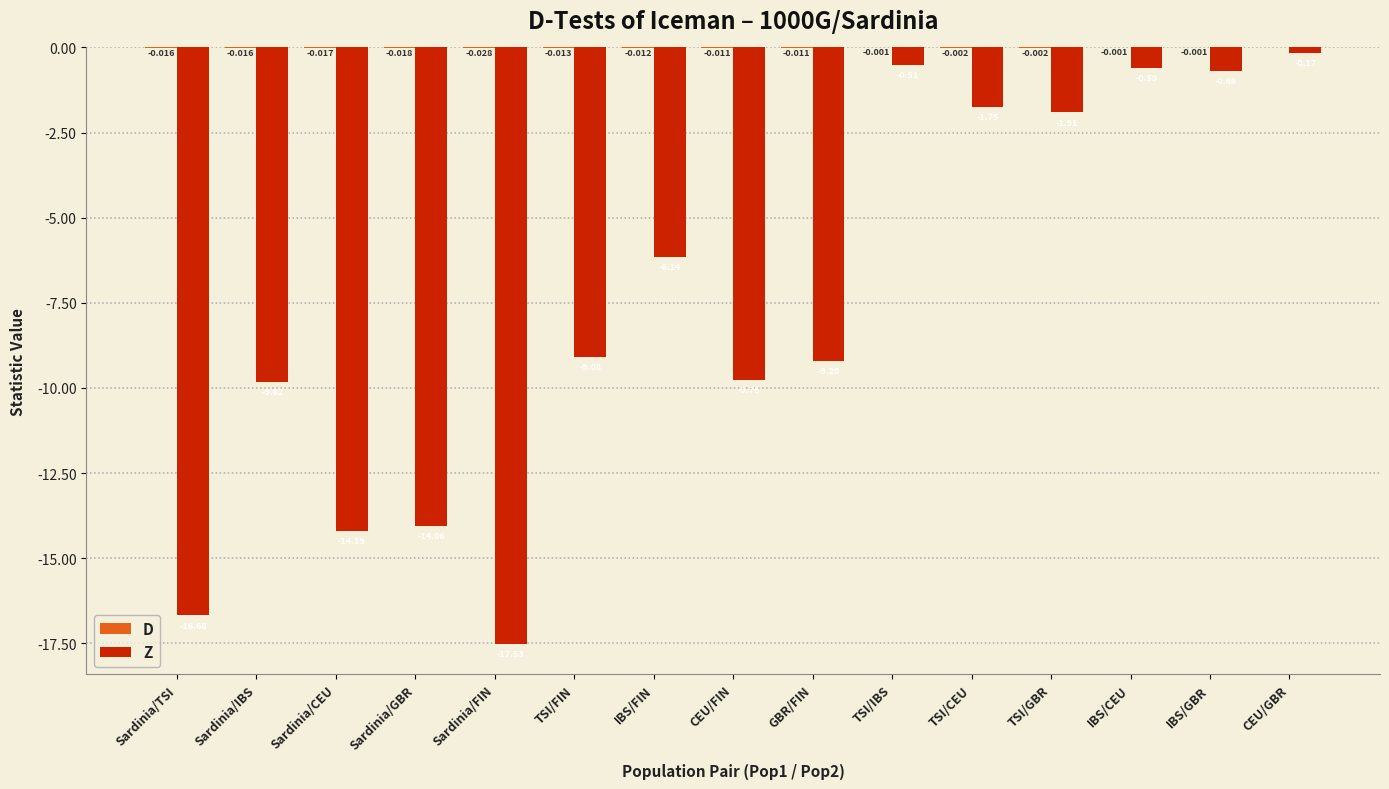

Which category has the highest value across all series?

CEU/GBR